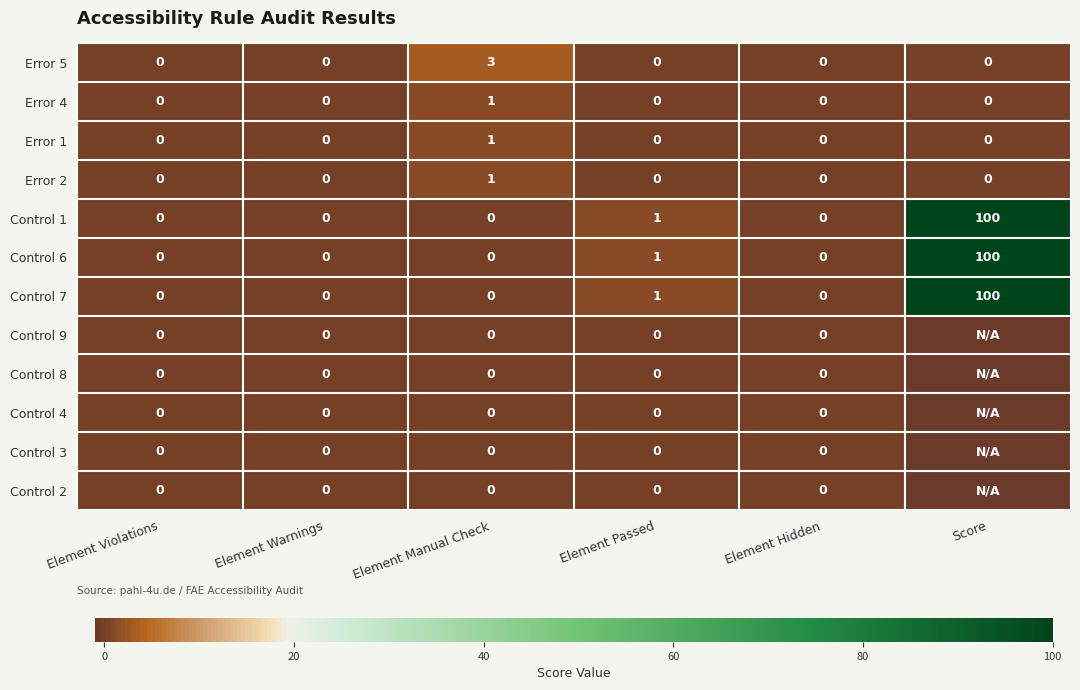

Is it true that Control 6 equals 0 at Element Violations?

True